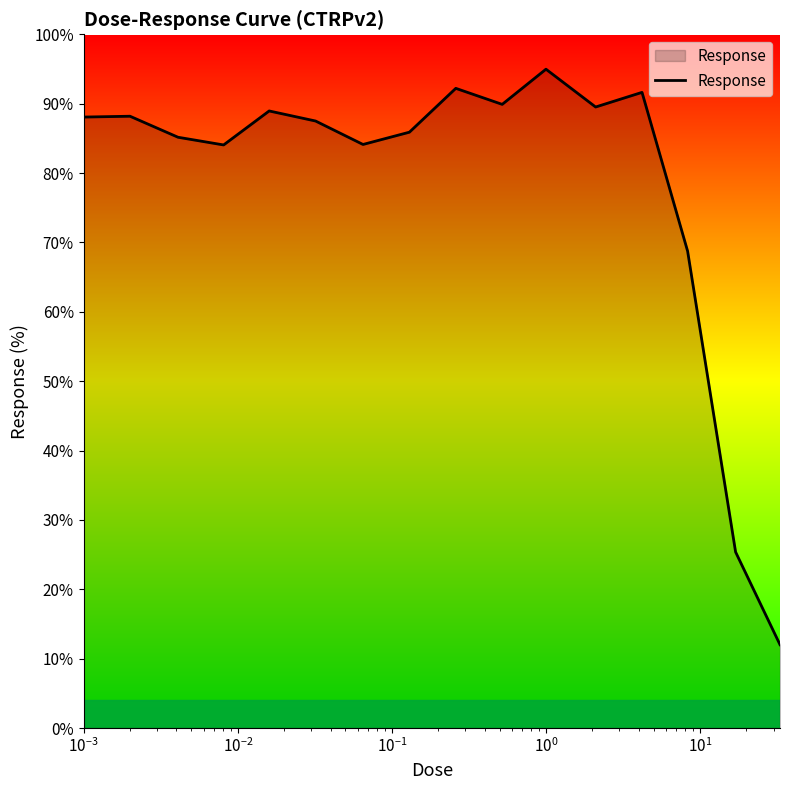

True or false: the data has more than 2 interior local peaks.

True